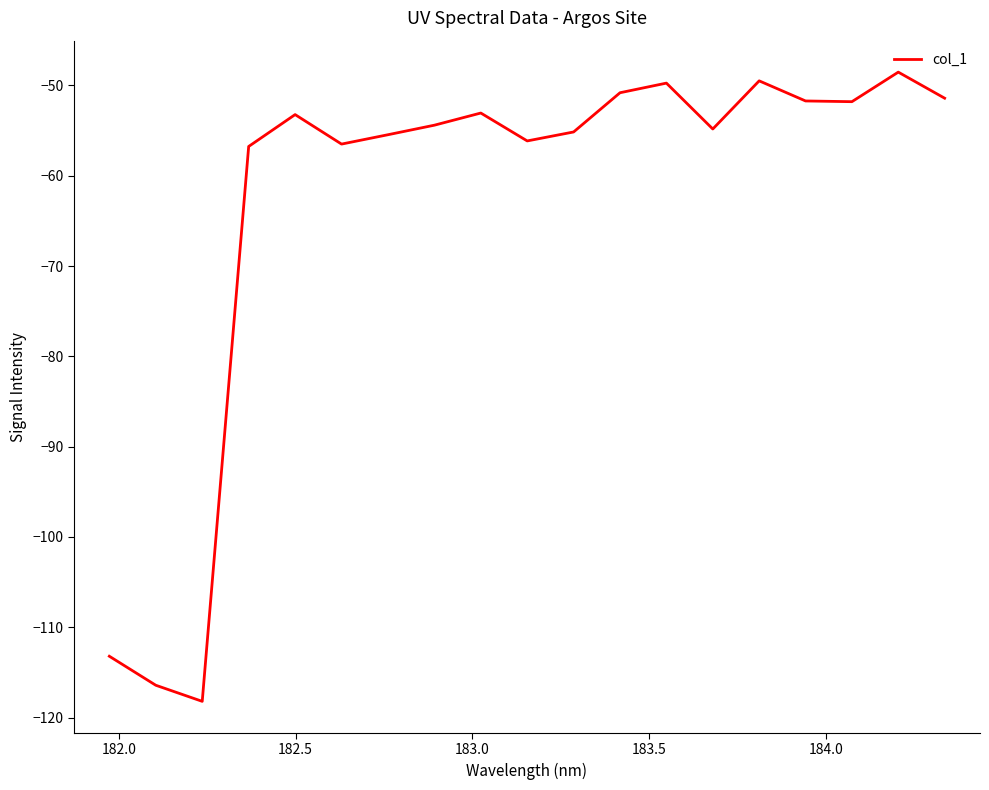

What is the difference between the maximum and minimum values?

69.7